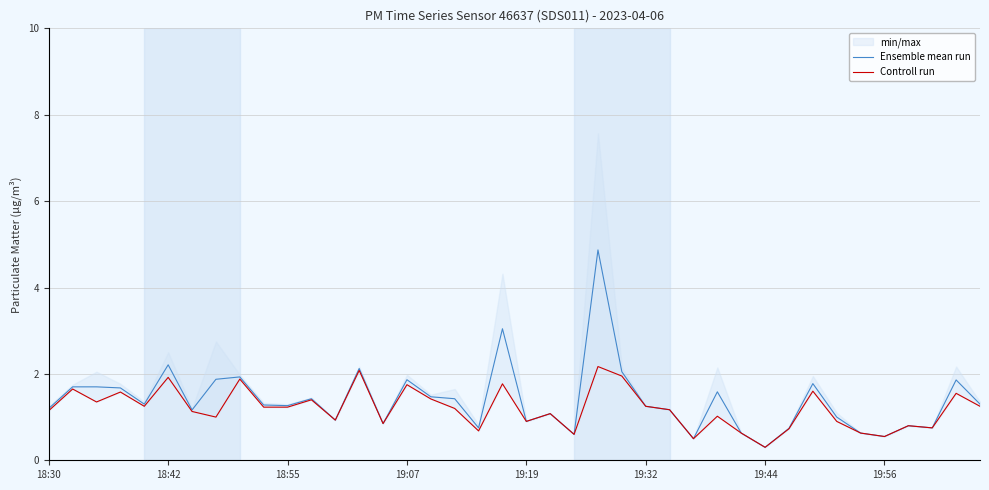

How many interior local valleys does the Controll run series have?

12